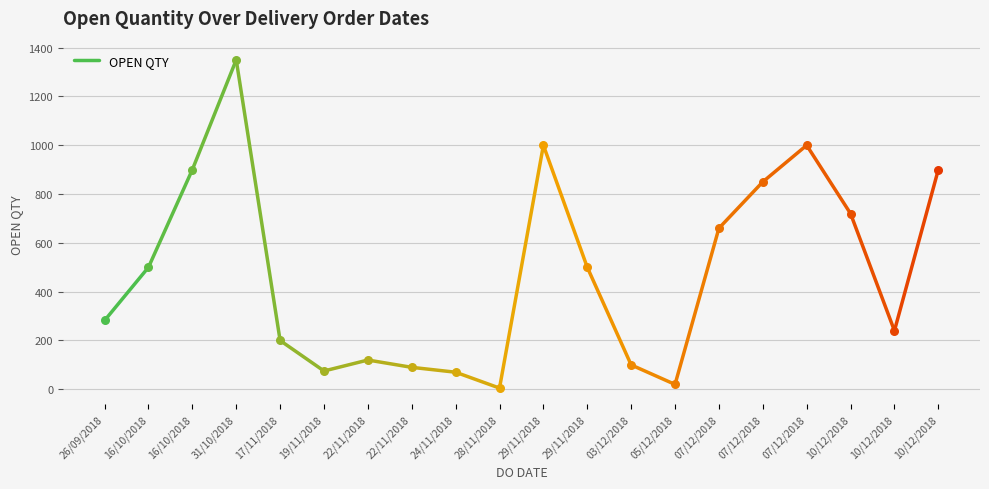

What is the ratio of the value at 26/09/2018 to the value at 16/10/2018?

0.6